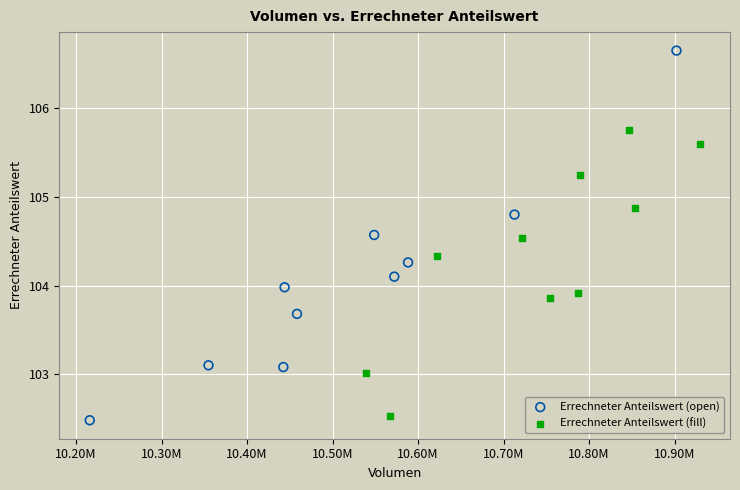

What are all the series names shown in the legend?

Errechneter Anteilswert (open), Errechneter Anteilswert (fill)